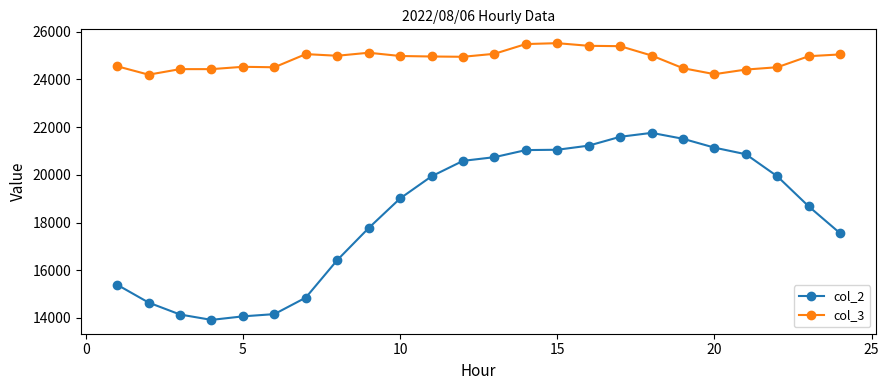

In col_2, how many points are lower than both neighbors (excluding endpoints)?

1